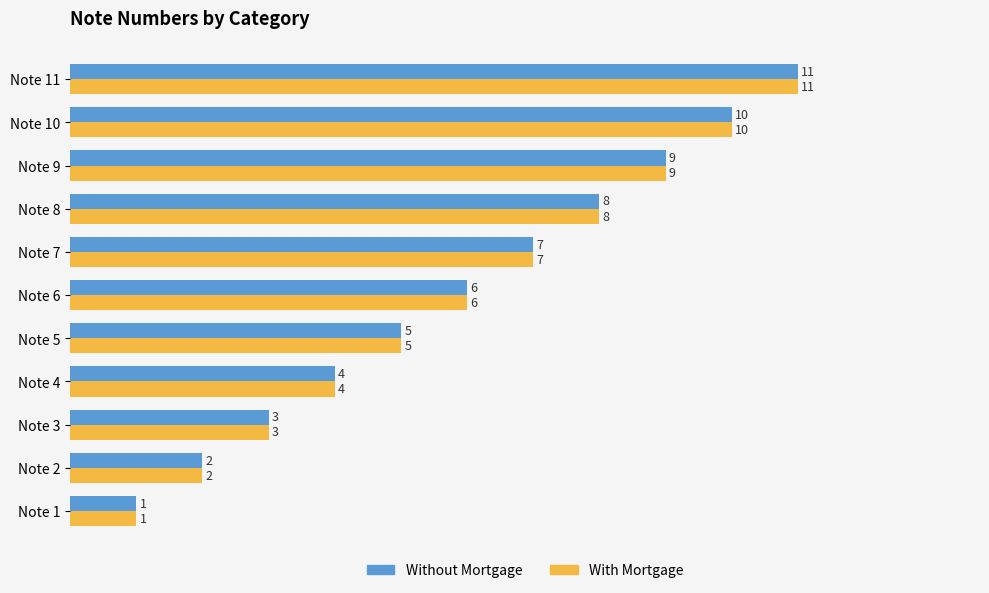

Which label corresponds to the largest value in the chart?

Note 11